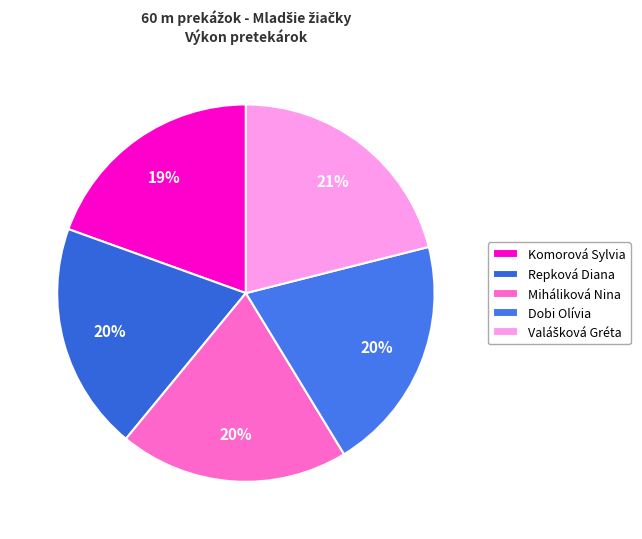

Combined, do Repková Diana and Miháliková Nina account for over 50%?

No